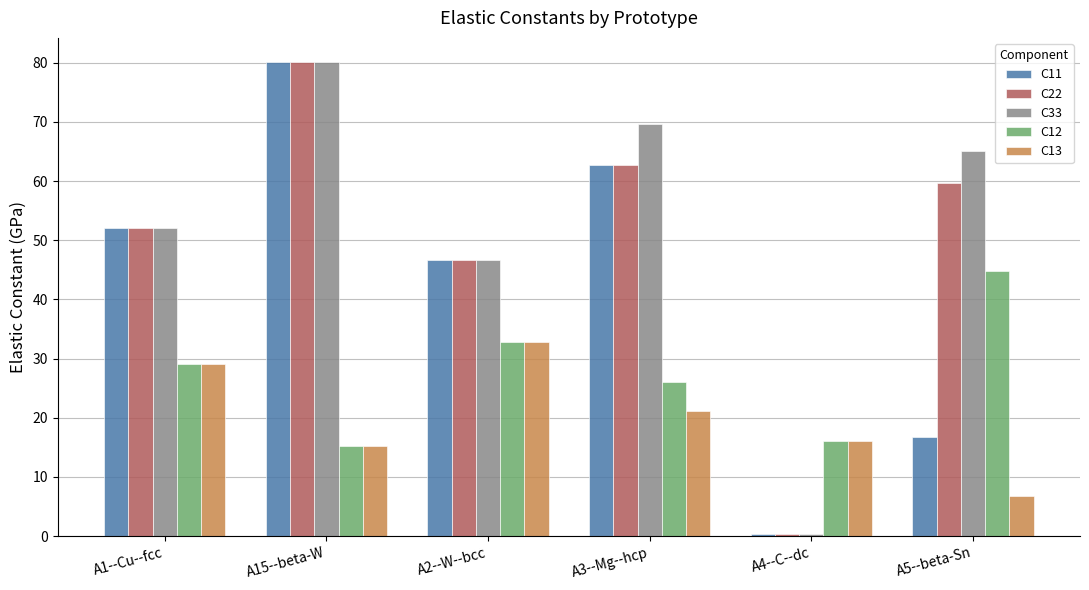

What is the approximate value of C12 at A5--beta-Sn?

44.9